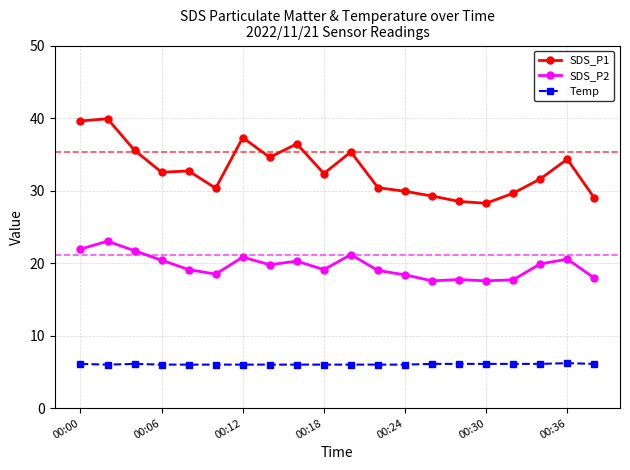

How many data points does each series have?

20